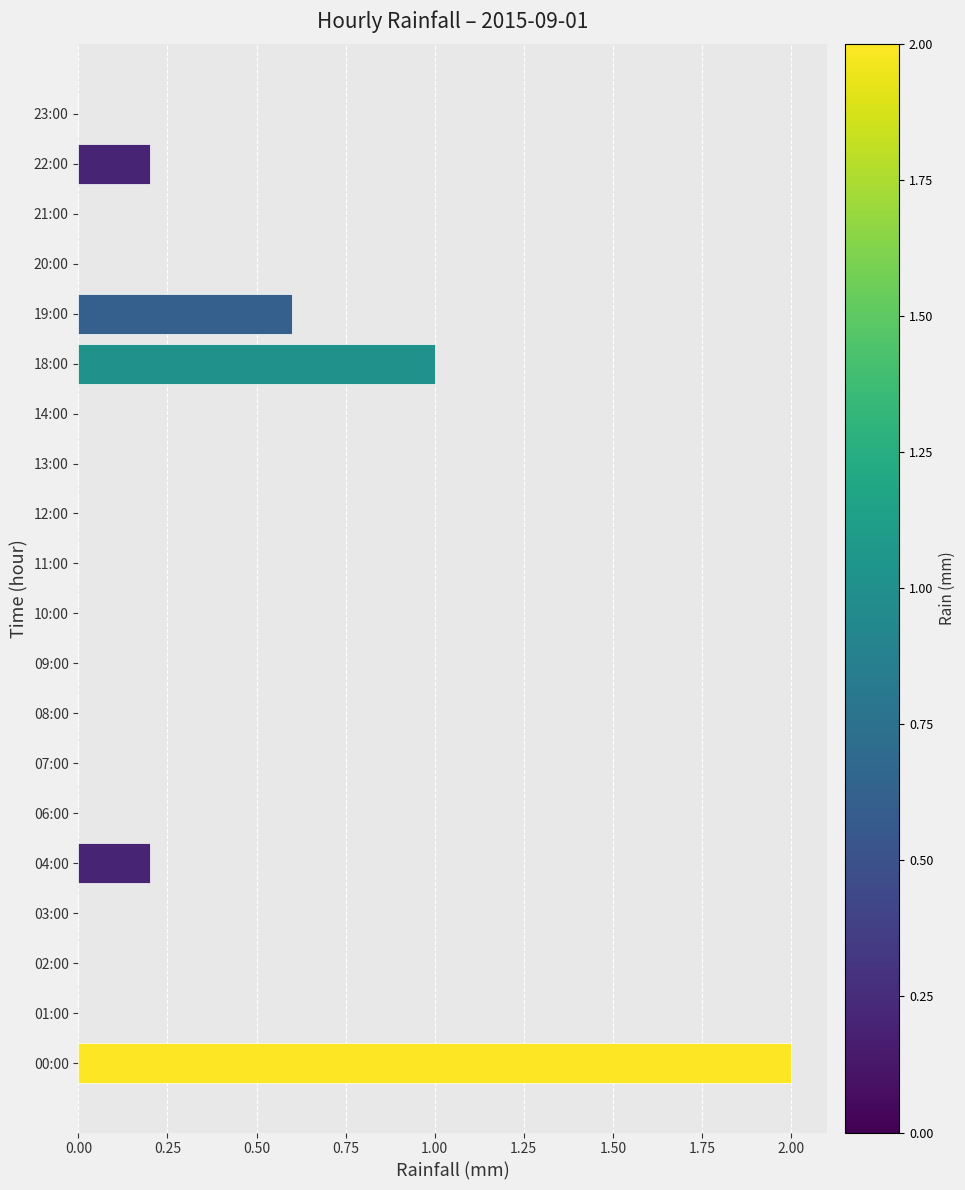

What is the sum of all values?

4.0